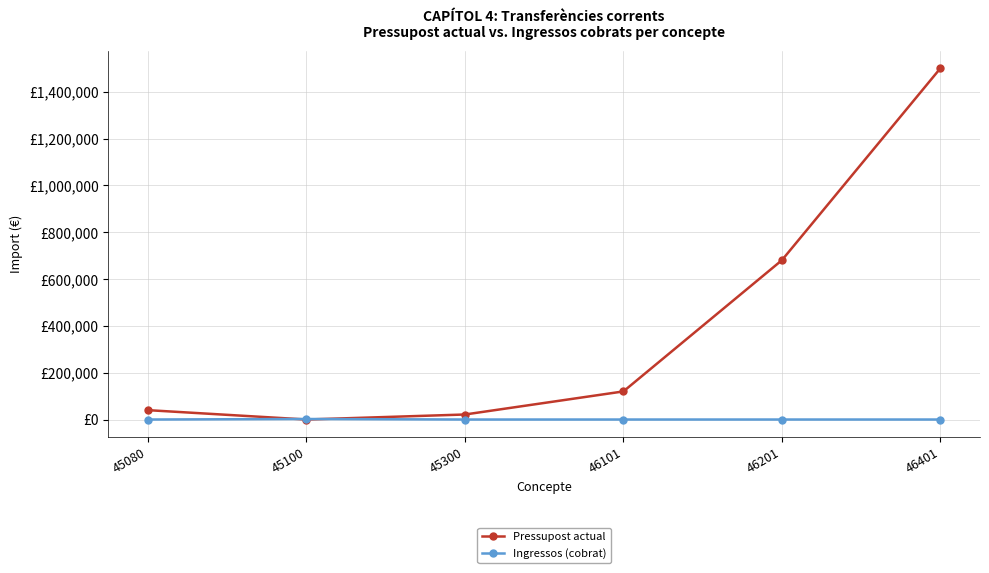

What are all the series names shown in the legend?

Pressupost actual, Ingressos (cobrat)